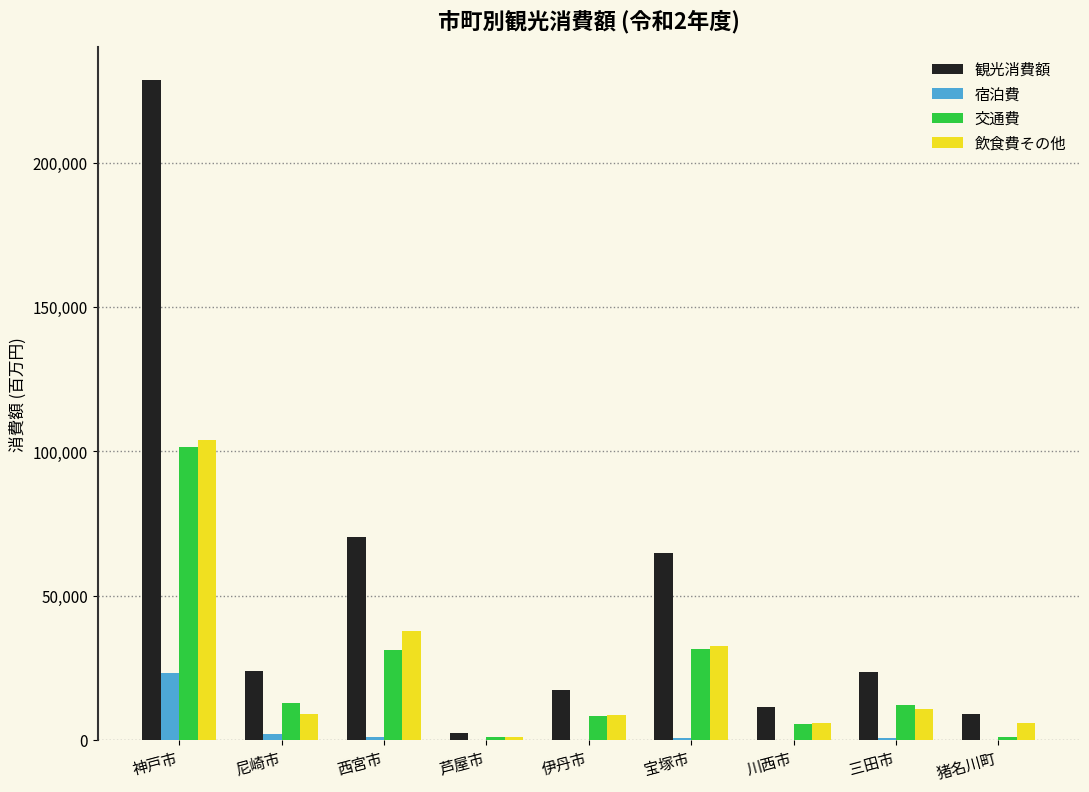

At which category is the sum across all series the highest?

神戸市